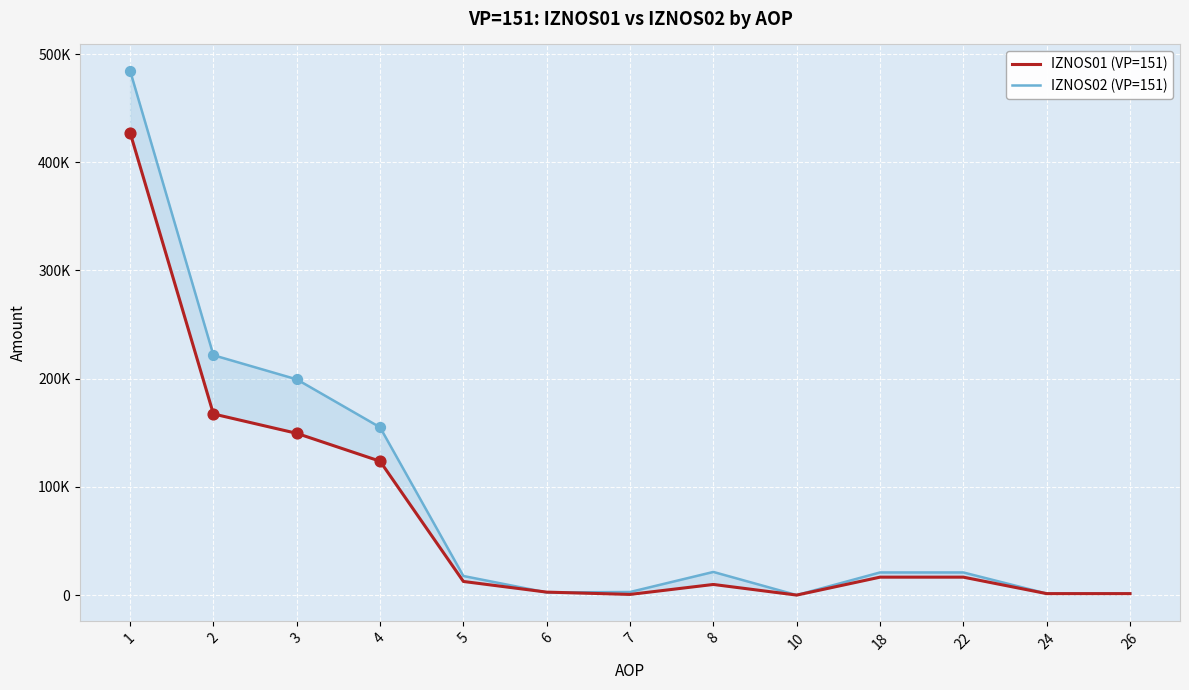

Which series contains the highest Y value?

IZNOS02